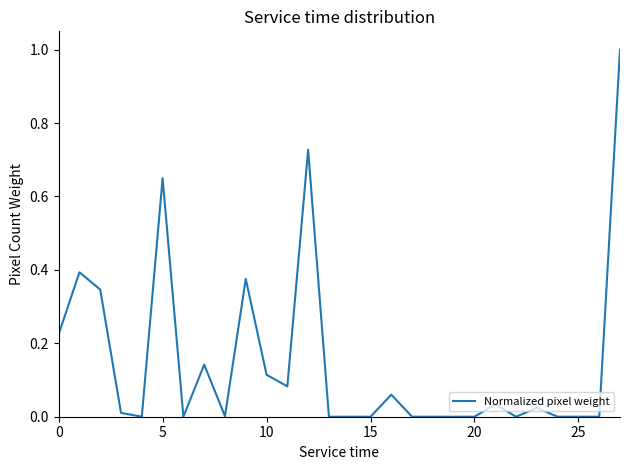

What is the maximum value shown in the chart?

1.0